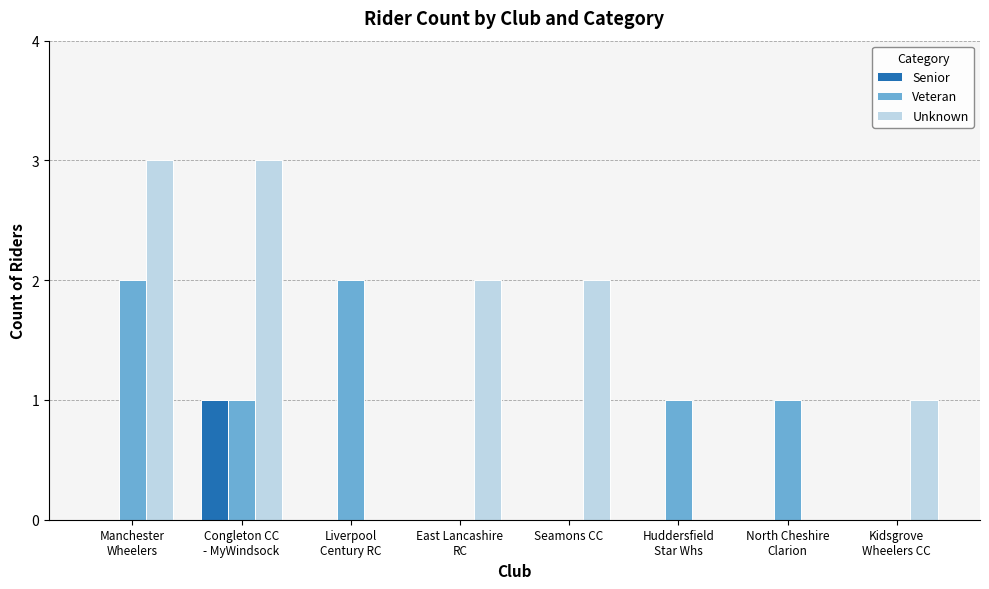

Is it true that Veteran equals 1 at Seamons CC?

False